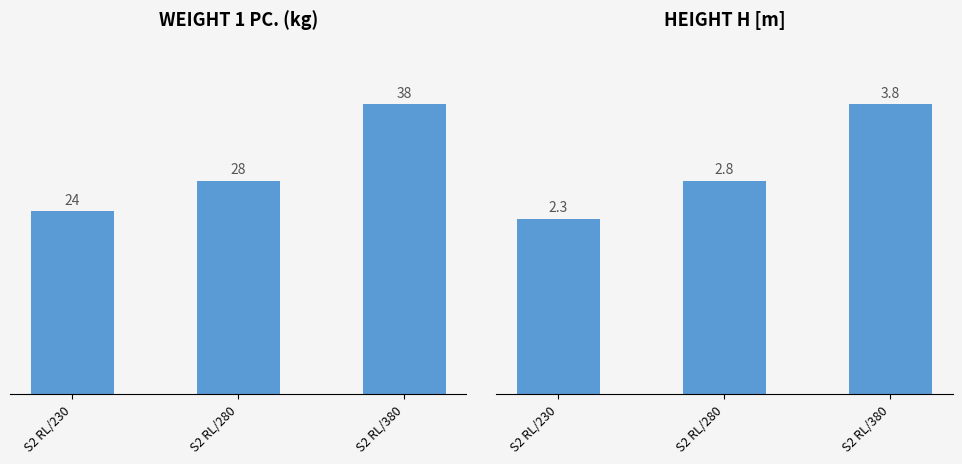

Rank the series by their maximum value, from highest to lowest.

Weight 1 pc., H [m]